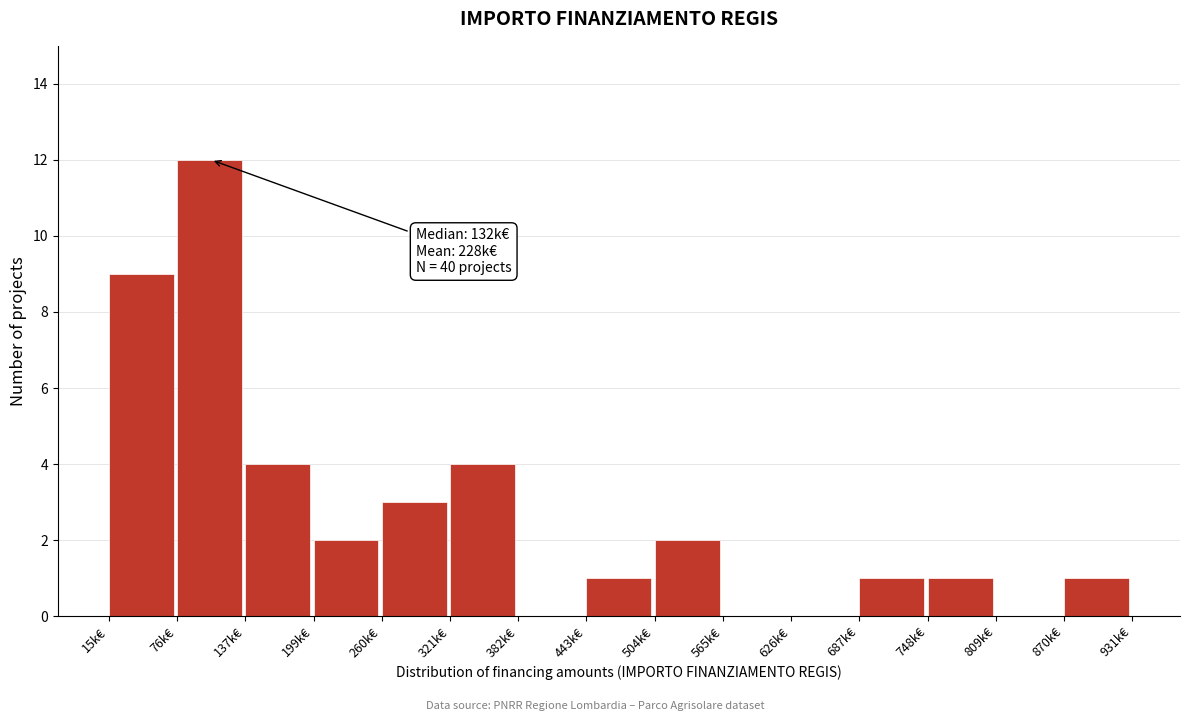

Reading right to left, extract all data points from this chart.

870k€=1	809k€=0	748k€=1	687k€=1	626k€=0	565k€=0	504k€=2	443k€=1	382k€=0	321k€=4	260k€=3	199k€=2	137k€=4	76k€=12	15k€=9